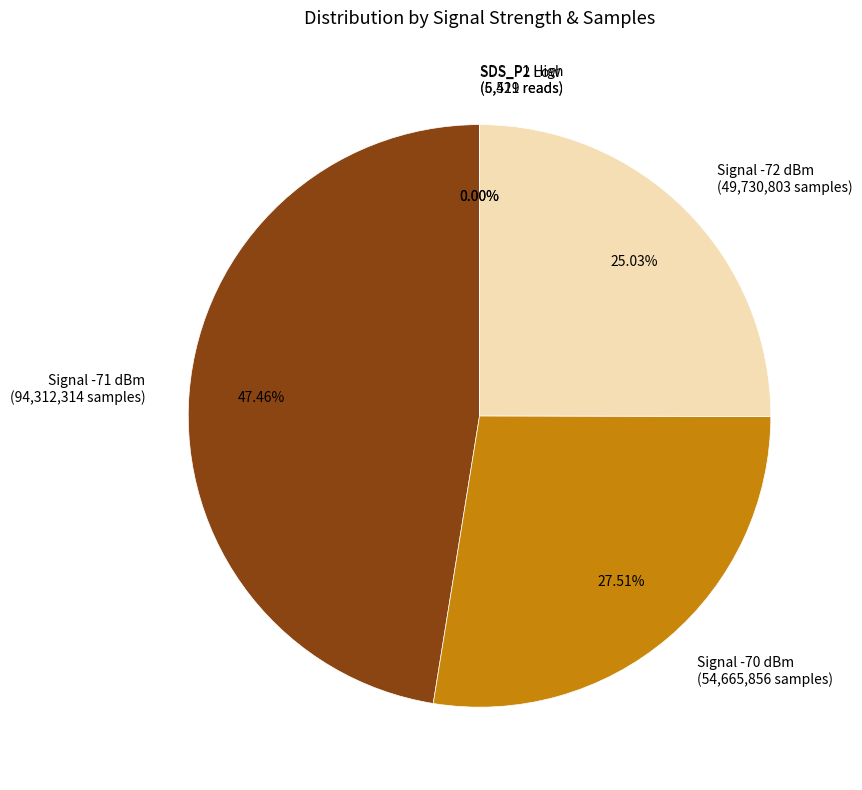

Is there a majority slice in this chart?

No